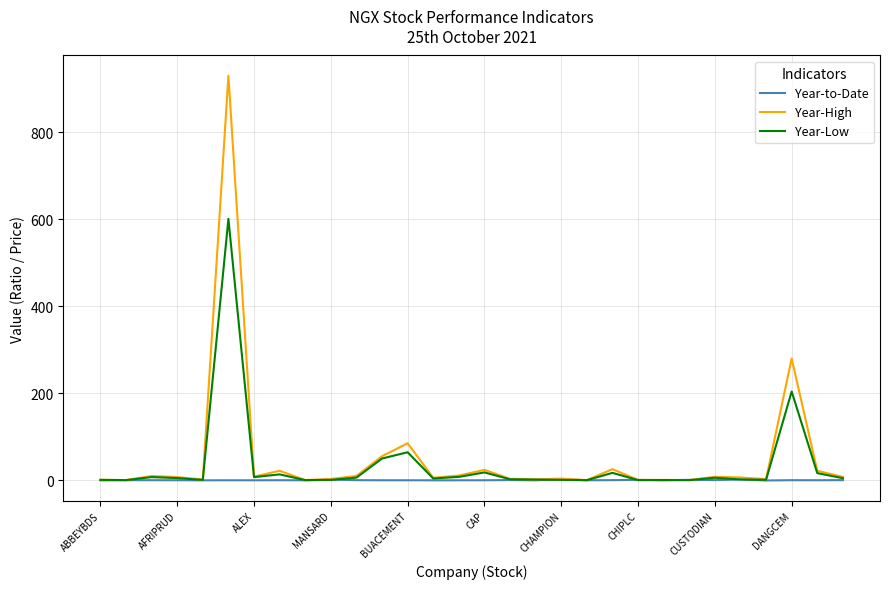

Which series has the widest spread of values?

Year-High